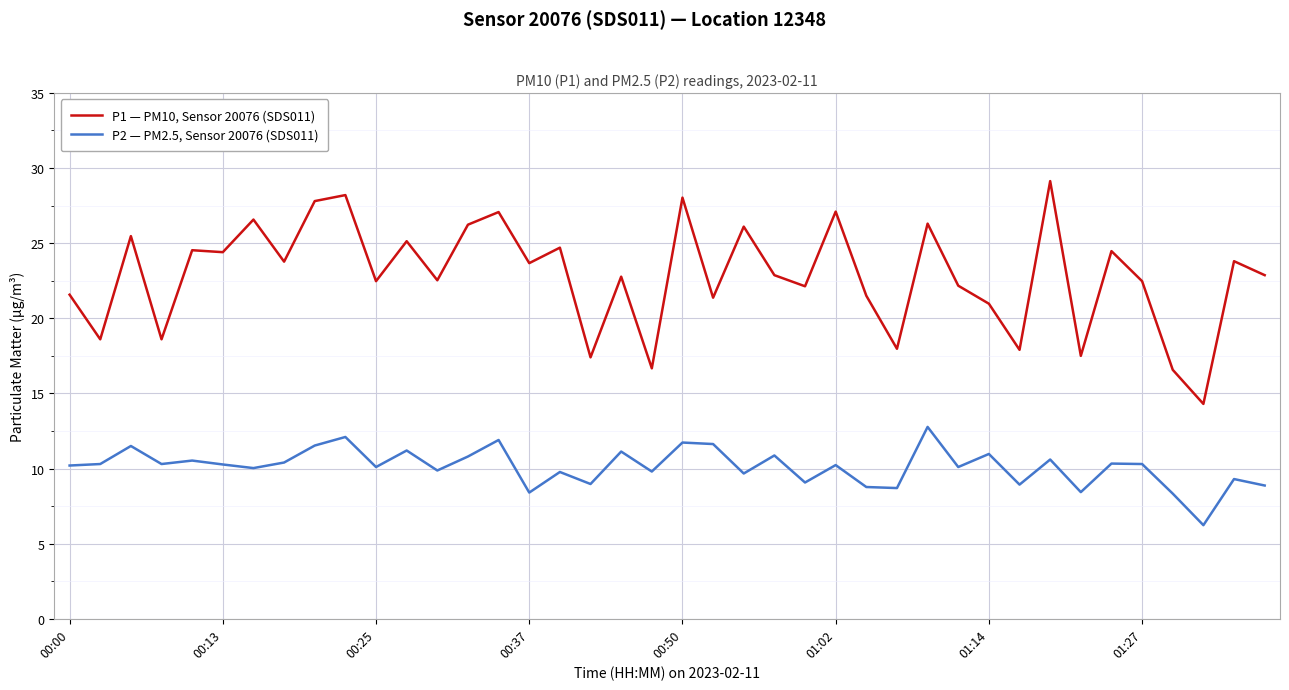

True or false: P1 — PM10, Sensor 20076 (SDS011) and P2 — PM2.5, Sensor 20076 (SDS011) cross at least once.

False